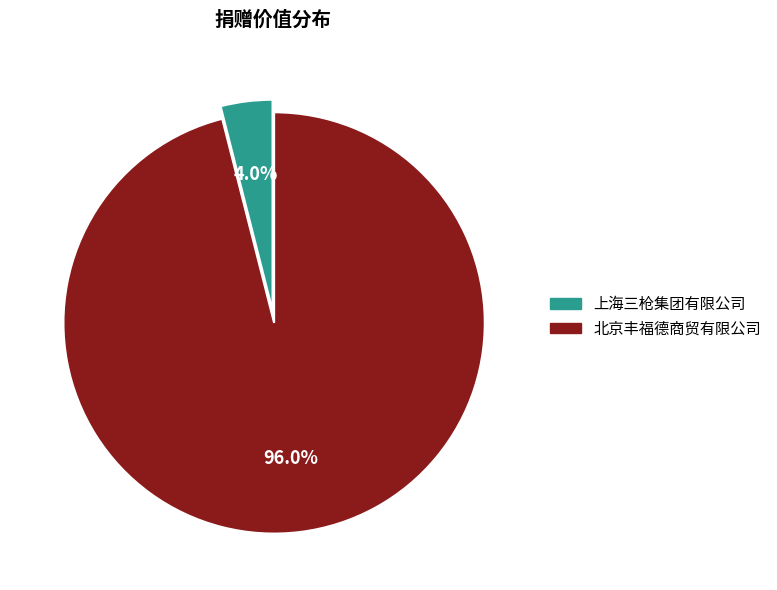

Does 上海三枪集团有限公司 account for over 50% of the chart?

No